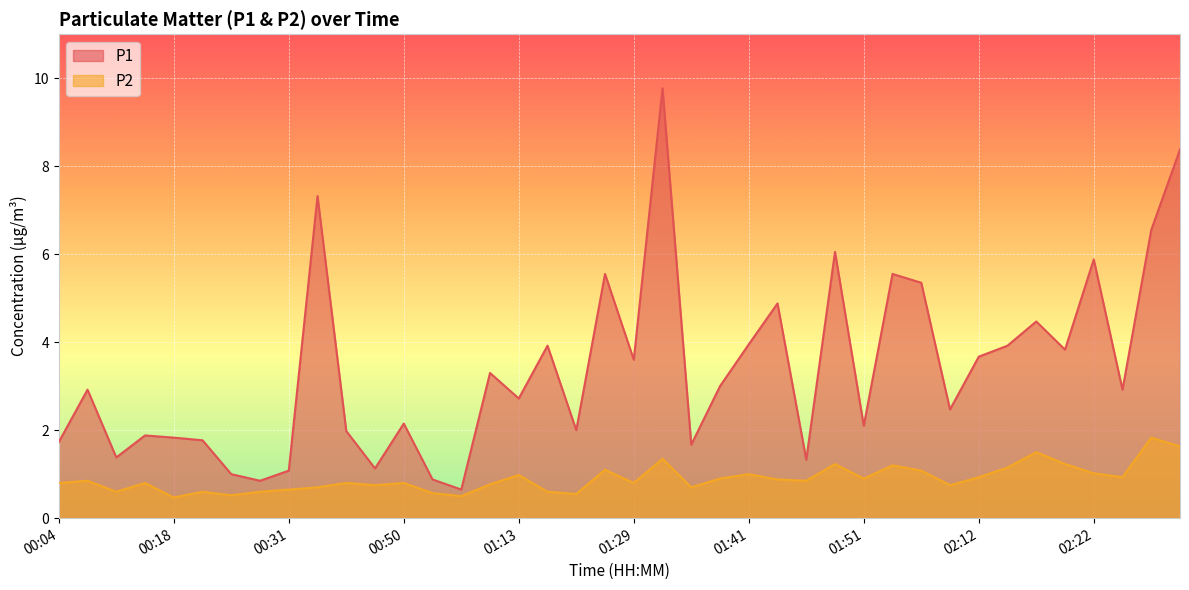

What is the greatest value displayed?

9.8